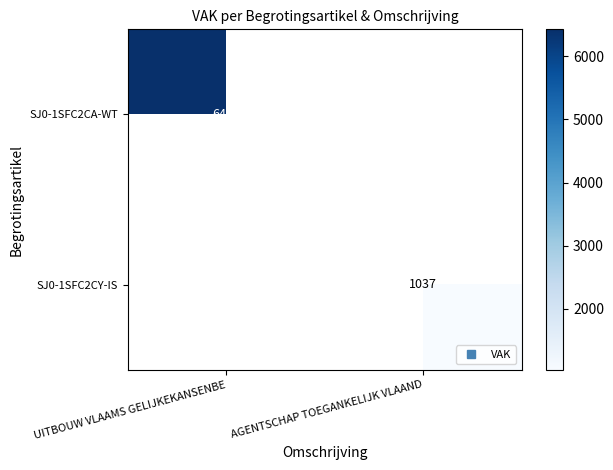

Is the value of SJ0-1SFC2CY-IS at UITBOUW VLAAMS GELIJKEKANSENBE greater than the value of SJ0-1SFC2CA-WT at AGENTSCHAP TOEGANKELIJK VLAAND?

No